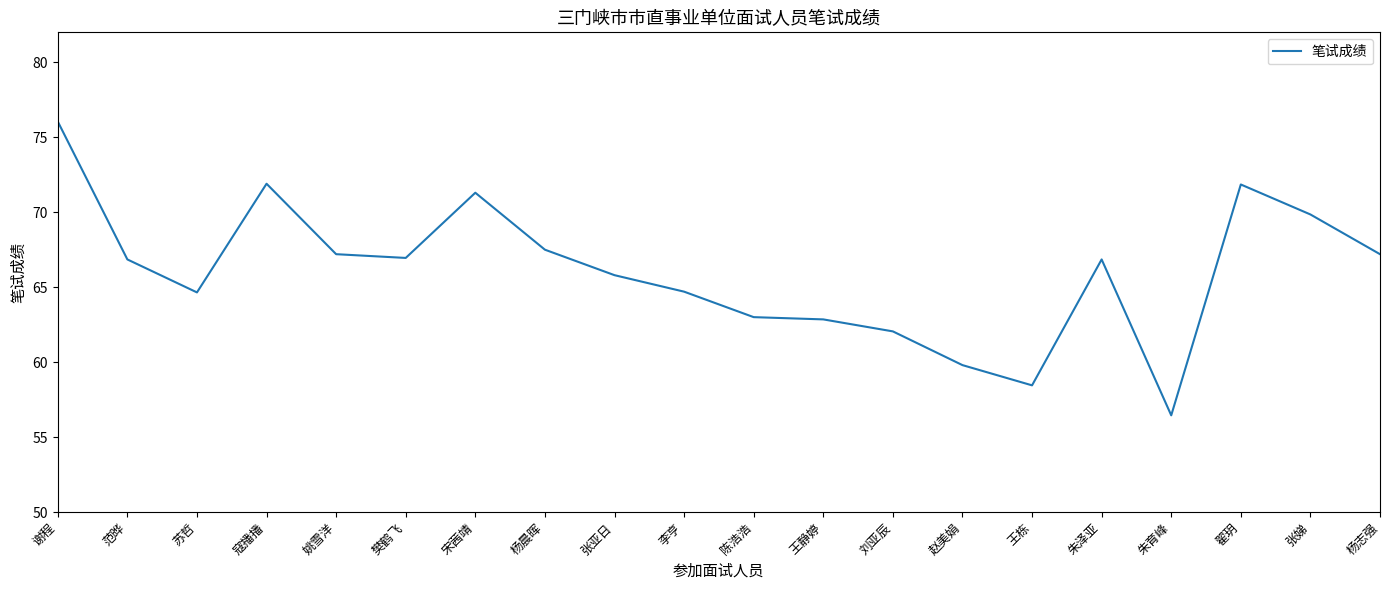

Which label corresponds to the largest value in the chart?

谢程